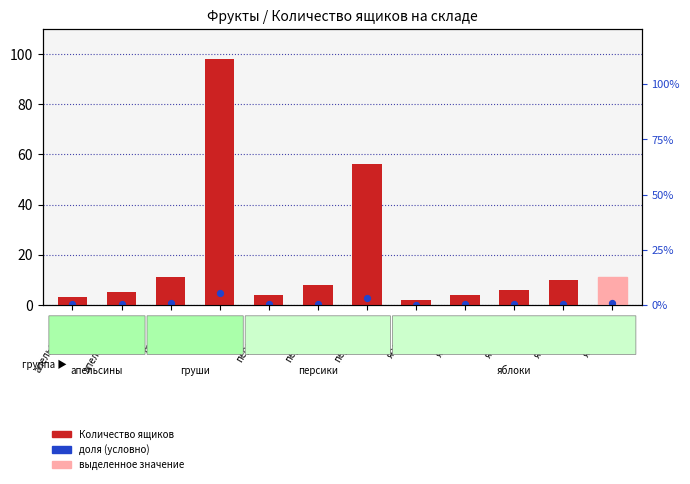

Which series has the widest spread of Y values?

% от макс.